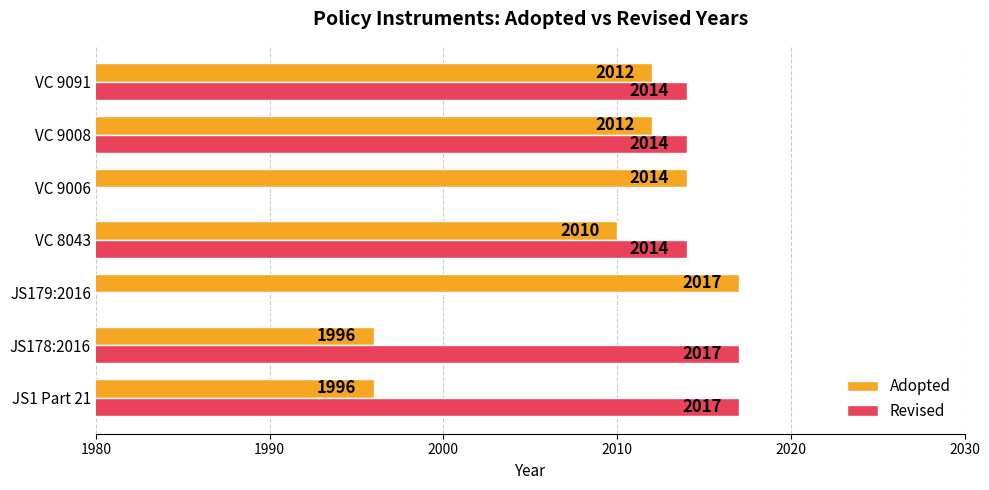

Reading left to right, extract all data points from this chart.

Adopted: 1996	1996	2017	2010	2014	2012	2012
Revised: 2017	2017	0	2014	0	2014	2014